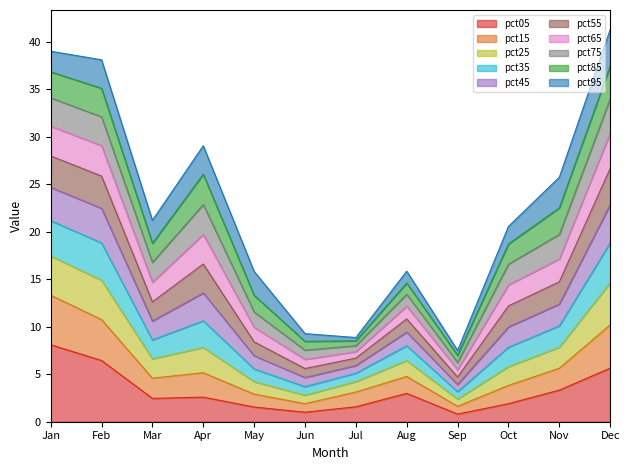

At which category does pct05 reach its first local valley?

Mar